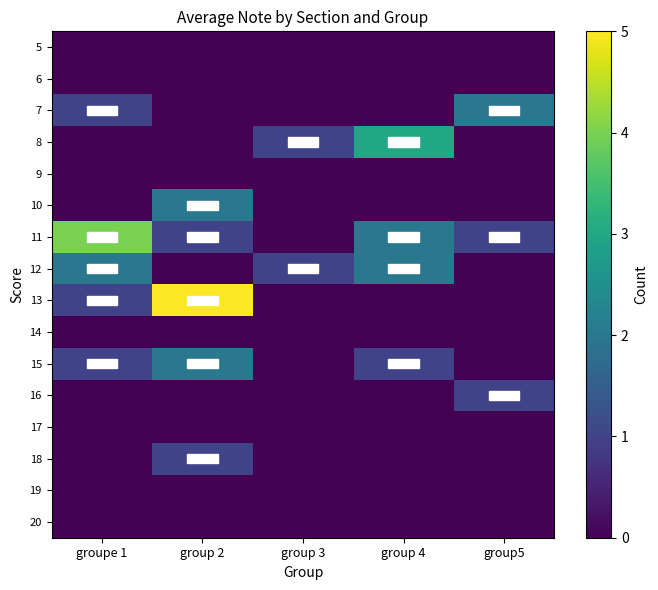

How many categories are shown in the chart?

5